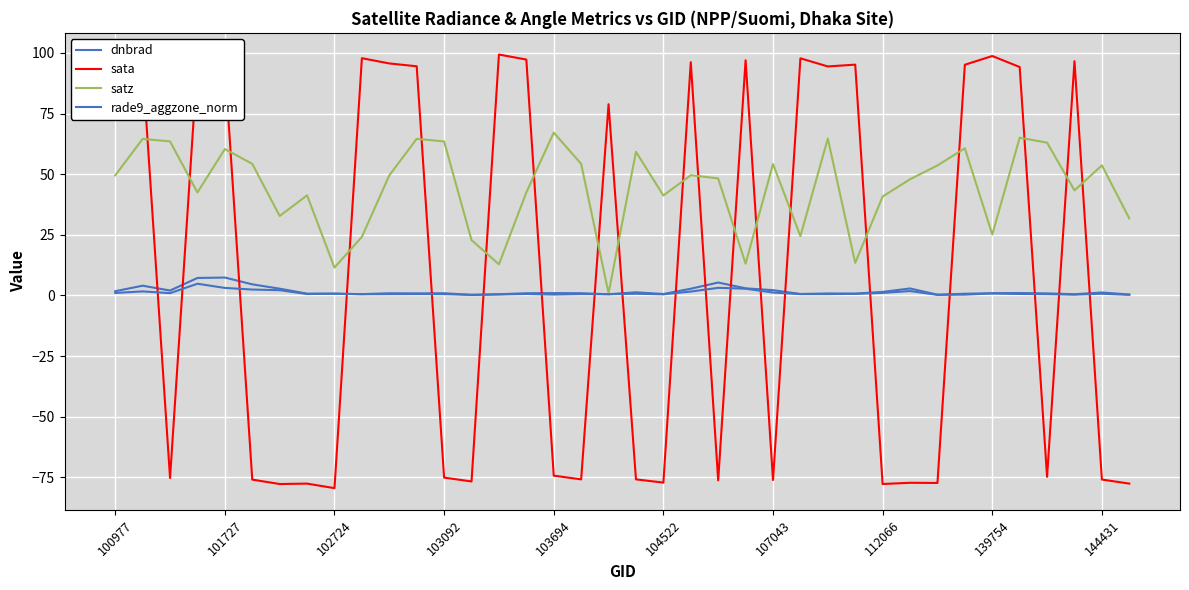

Is this an area chart (filled region under the line)?

No